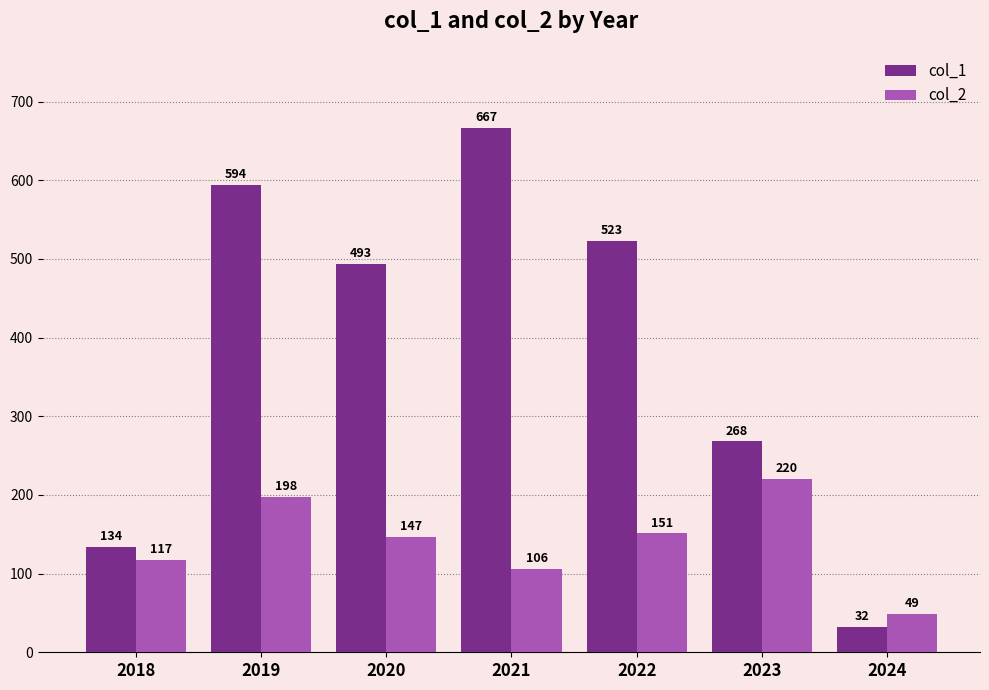

Is it true that col_2 equals 318 at 2019?

False